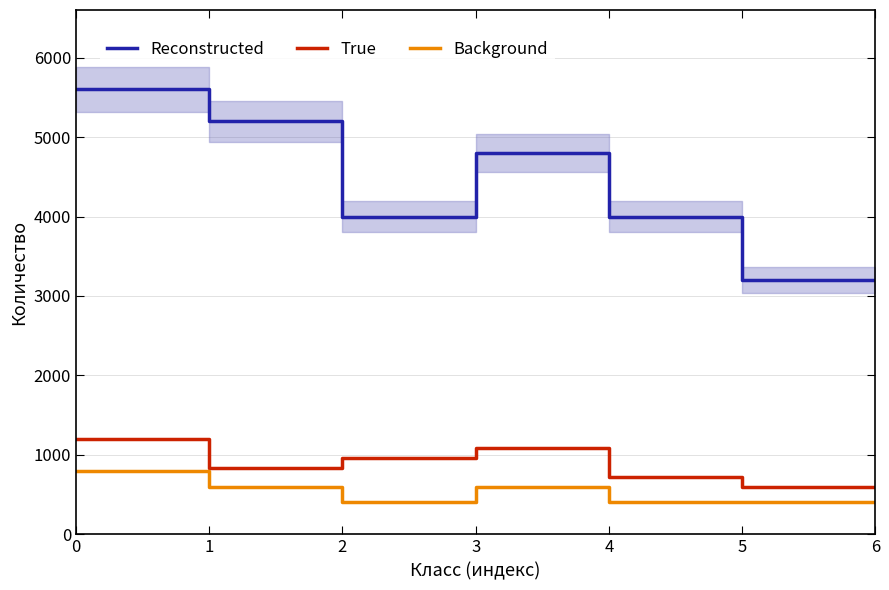

At 4, list the series in order from largest to smallest.

Reconstructed, True, Background